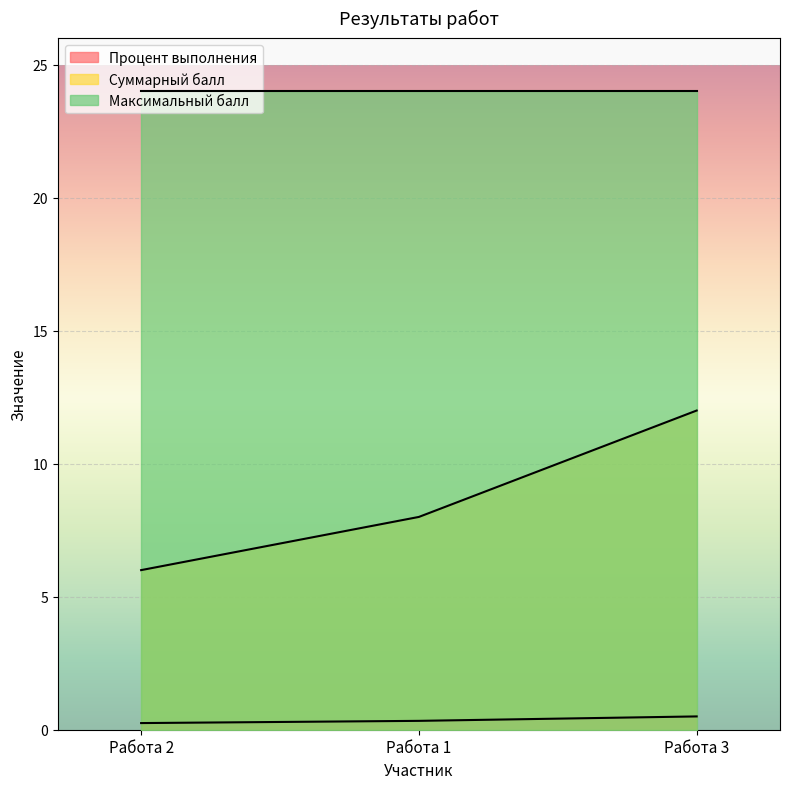

What is the value of the Процент выполнения point at the 2nd from the left?

0.3